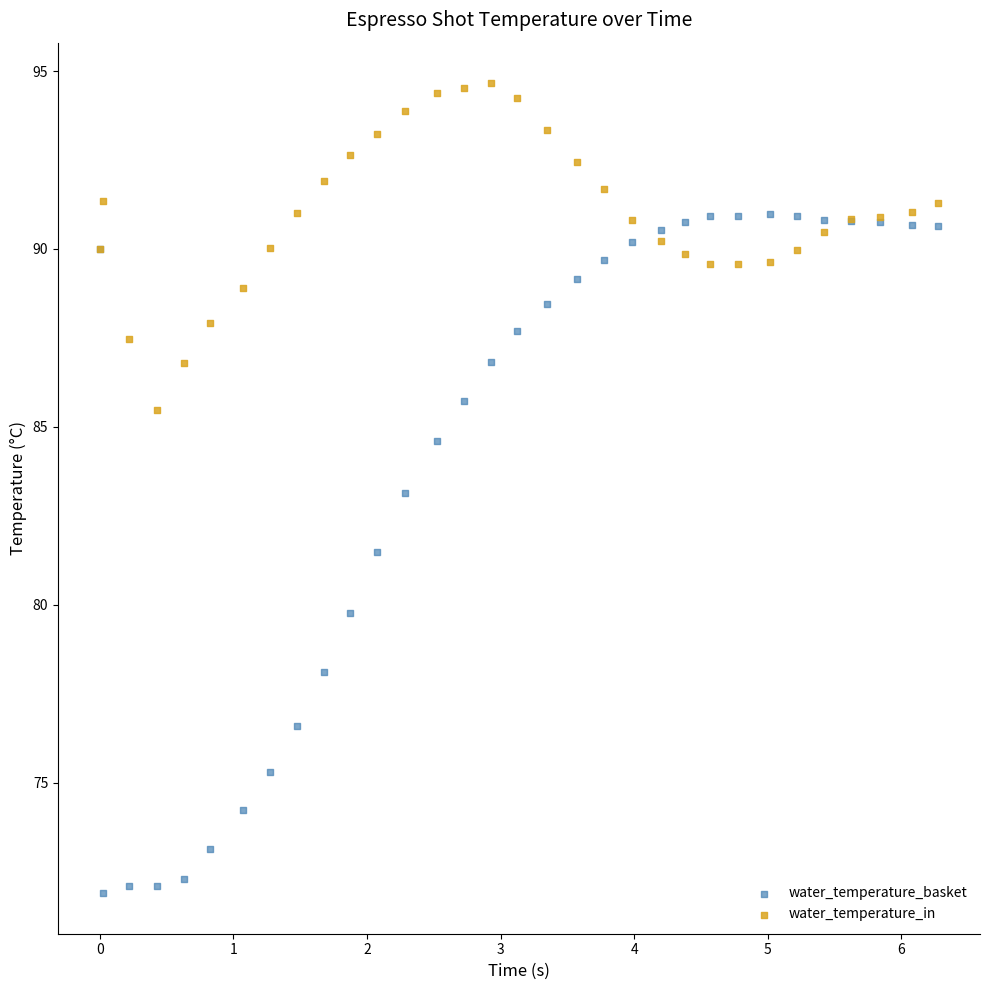

In the water_temperature_basket series, what Y value is closest to 81?

81.5